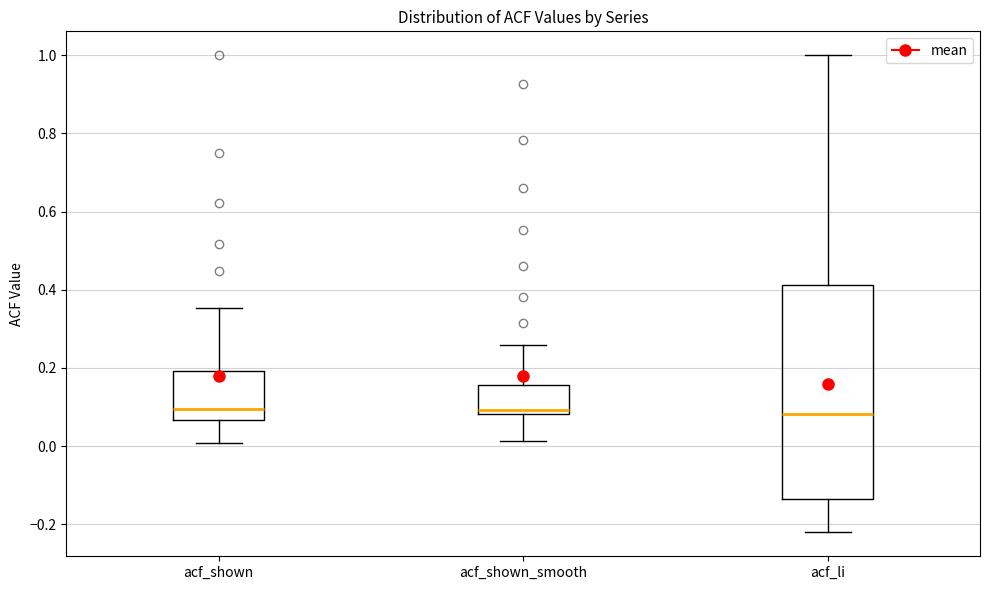

Reading left to right, transcribe this box plot: for each box, give where its median line is, the range the box spans, and where its two whiskers end, as read against the y-axis. The values are not printed on the chart, so give them approximately, as read against the axis.

acf_shown: median 0.10, box 0.06 to 0.20, whiskers 0.00 to 0.36
acf_shown_smooth: median 0.10, box 0.08 to 0.16, whiskers 0.02 to 0.26
acf_li: median 0.08, box -0.14 to 0.42, whiskers -0.22 to 1.00